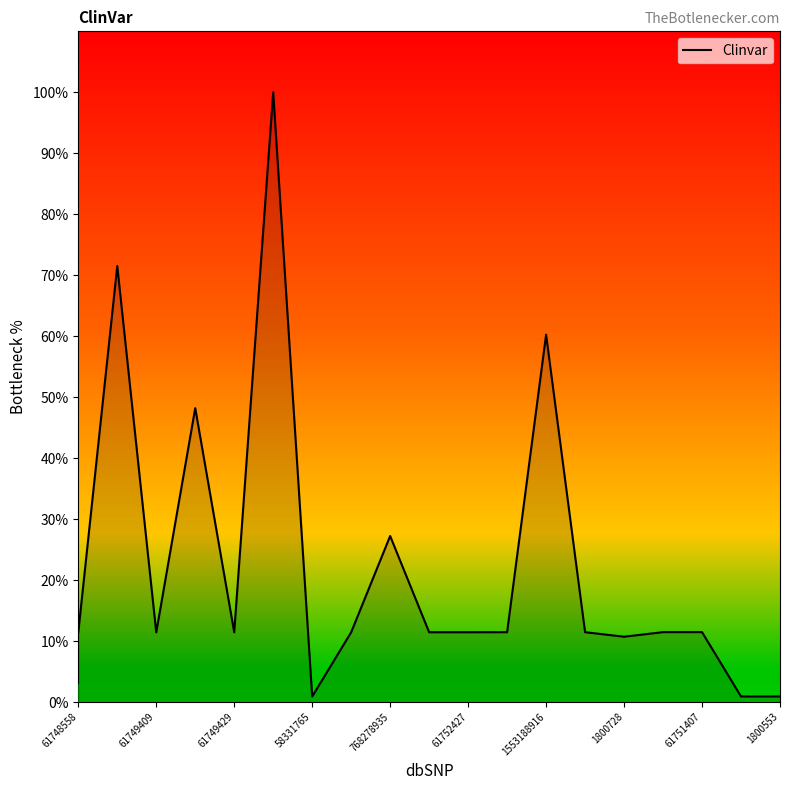

What is the difference between the maximum and minimum values?

99.1